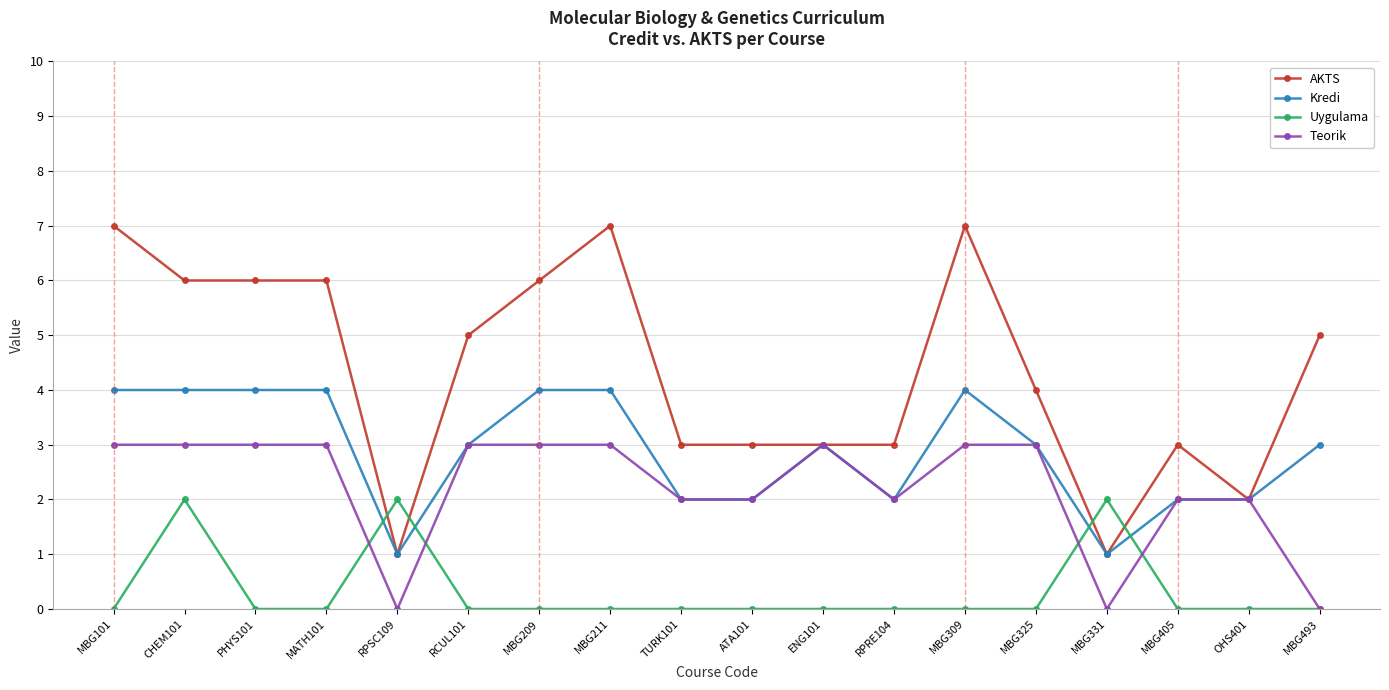

Rank the series by their average value, from lowest to highest.

Uygulama, Teorik, Kredi, AKTS